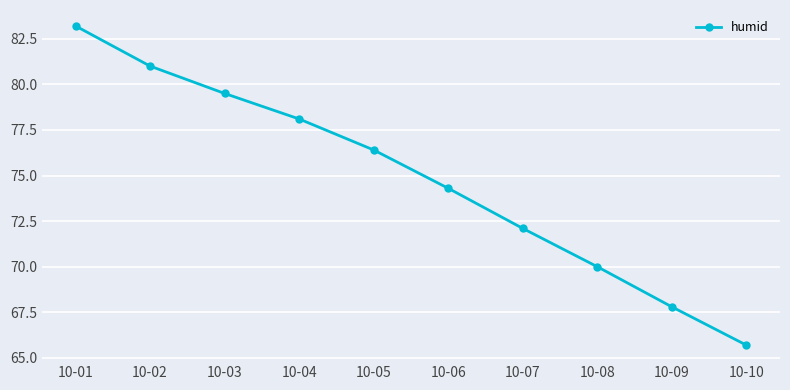

The chart shows a value of 100.4 at 10-05. True or false?

False